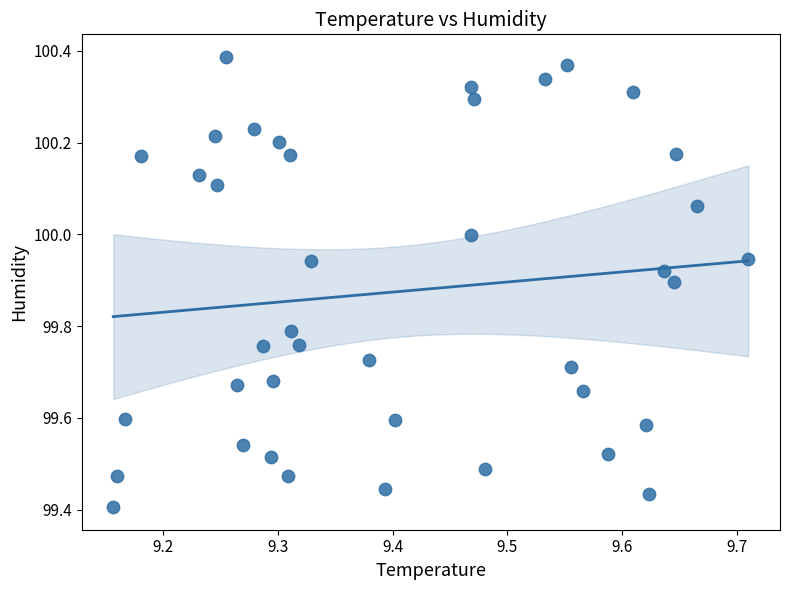

What is the range of Y values (max minus min)?

1.0